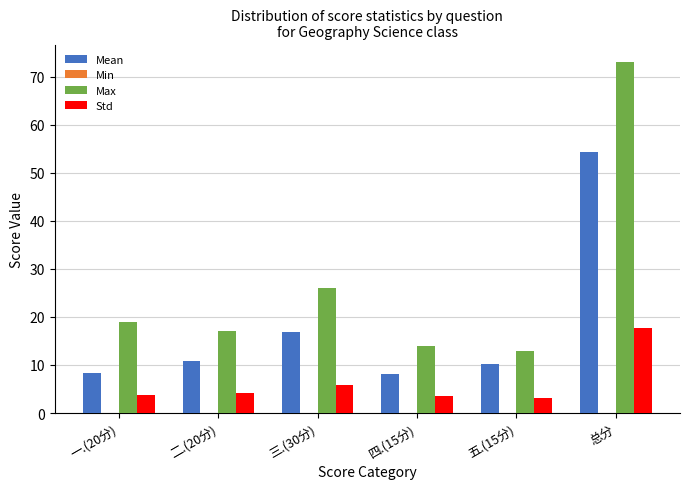

True or false: Mean has a value of 5.6 at 四.(15分).

False